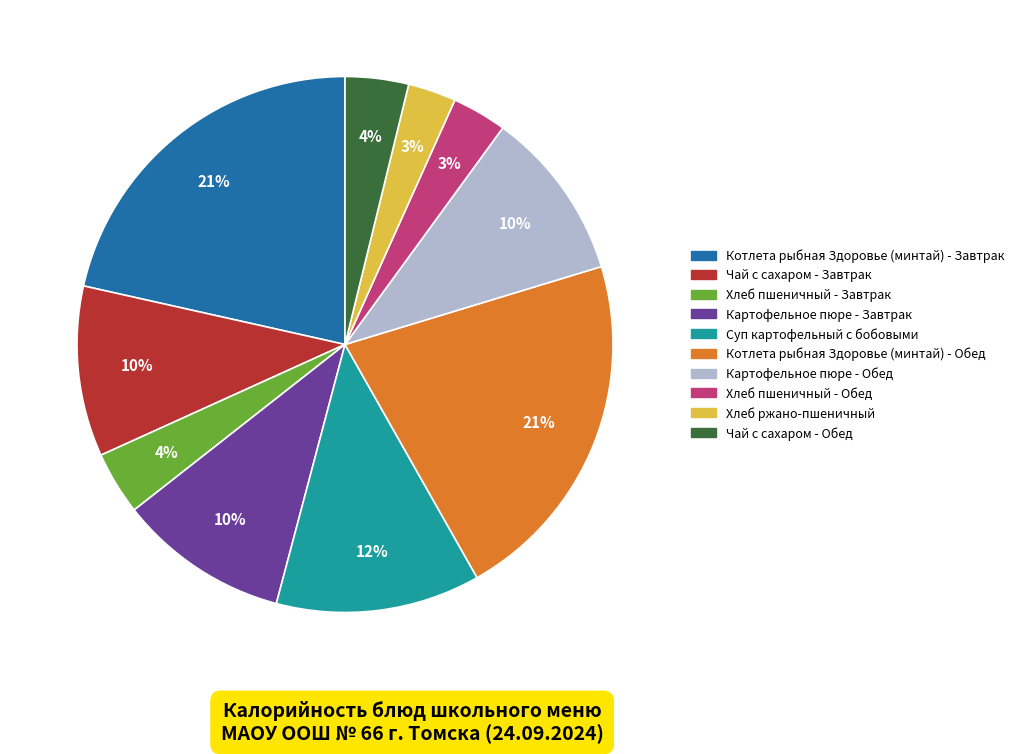

Does any single category account for the majority?

No